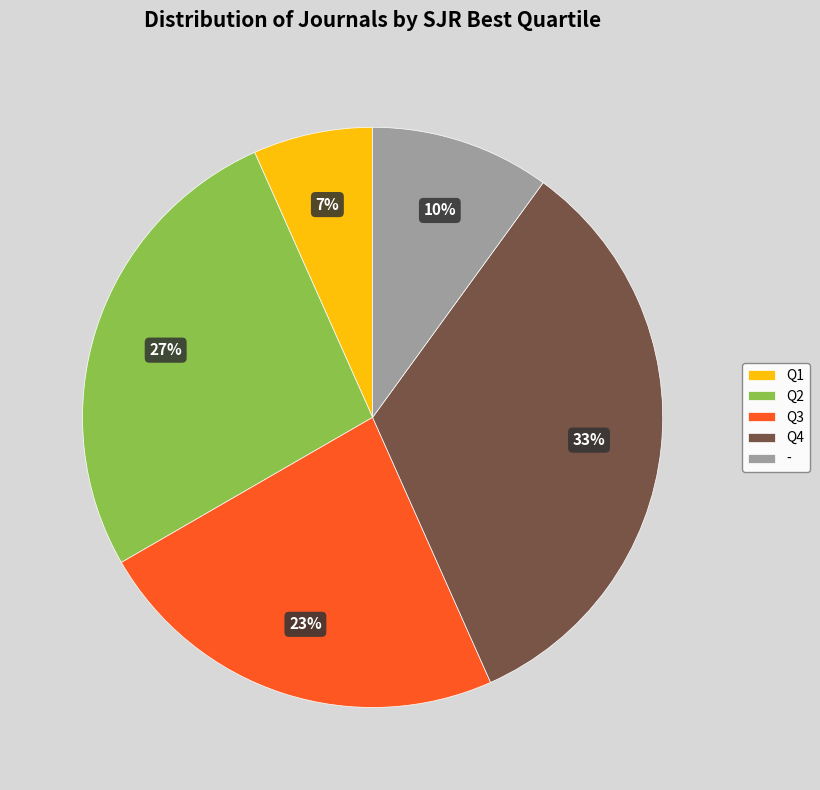

To the nearest percent, what is the combined percentage of - and Q2?

37%